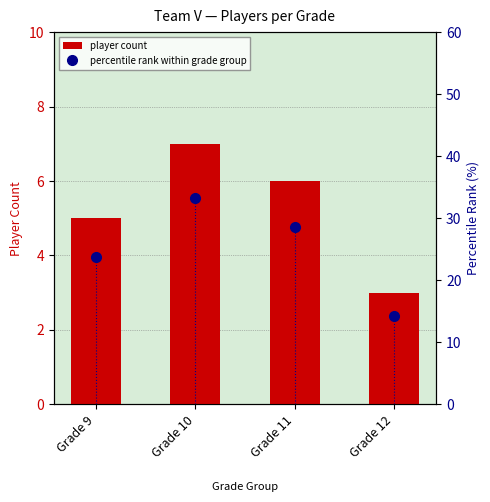

What is the value of the player count bar at the 4th from the left?

3